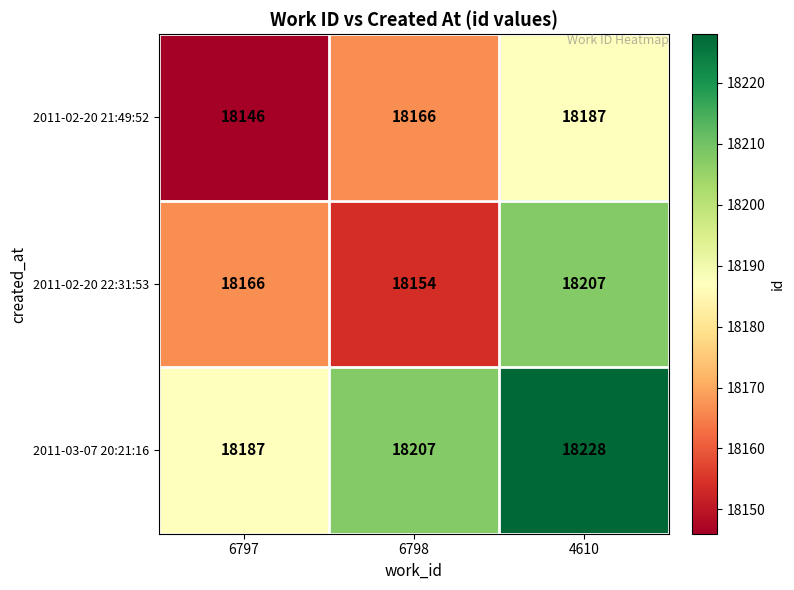

Rank the series at 4610 from lowest to highest value.

2011-02-20 21:49:52, 2011-02-20 22:31:53, 2011-03-07 20:21:16